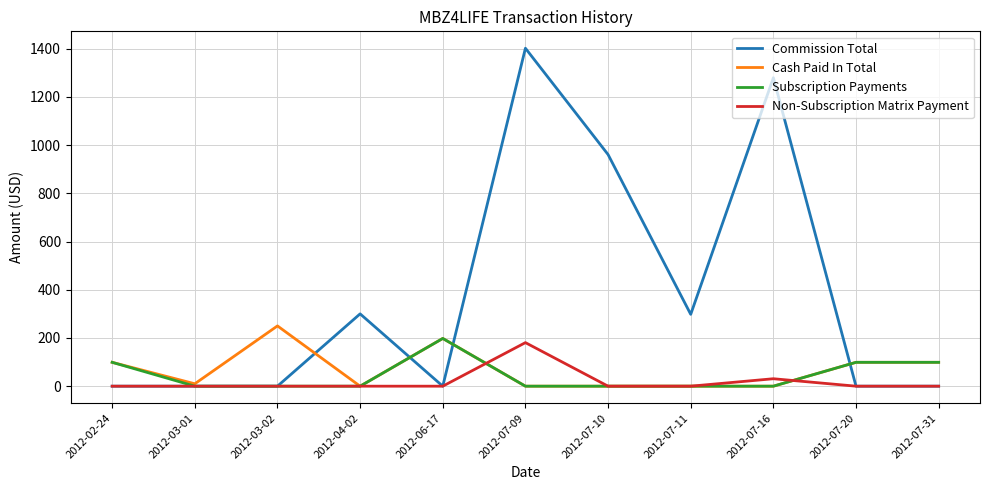

Which series has the largest range (max minus min)?

Commission Total